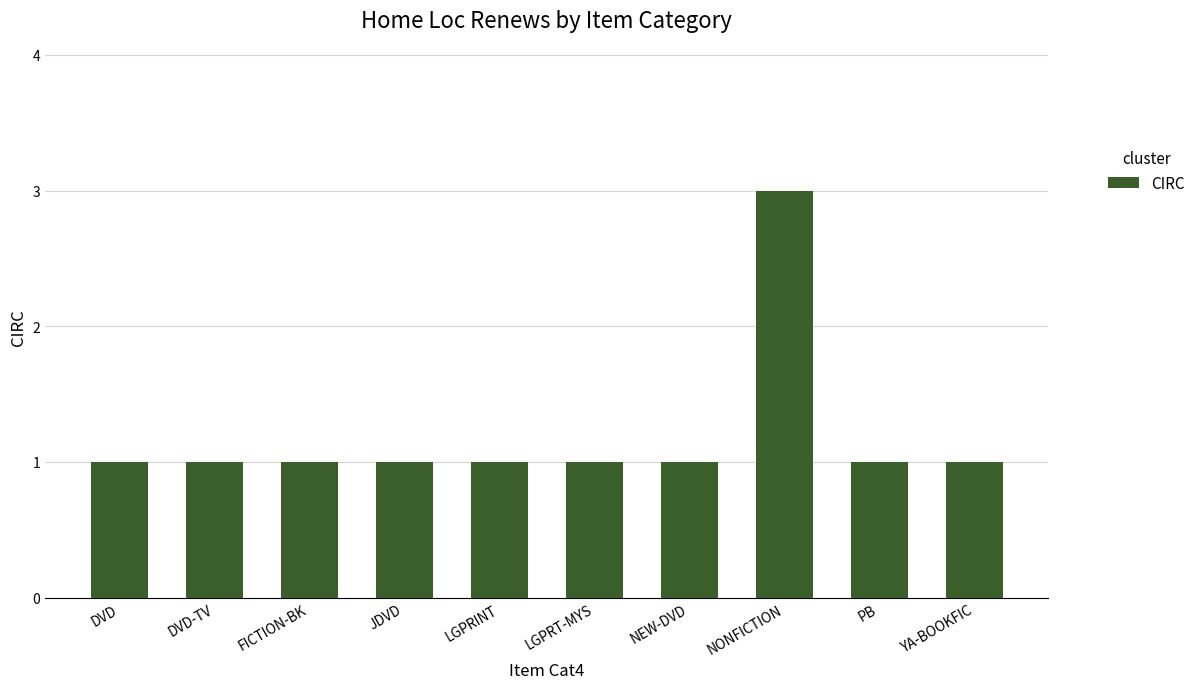

The value at DVD-TV is 1. True or false?

True